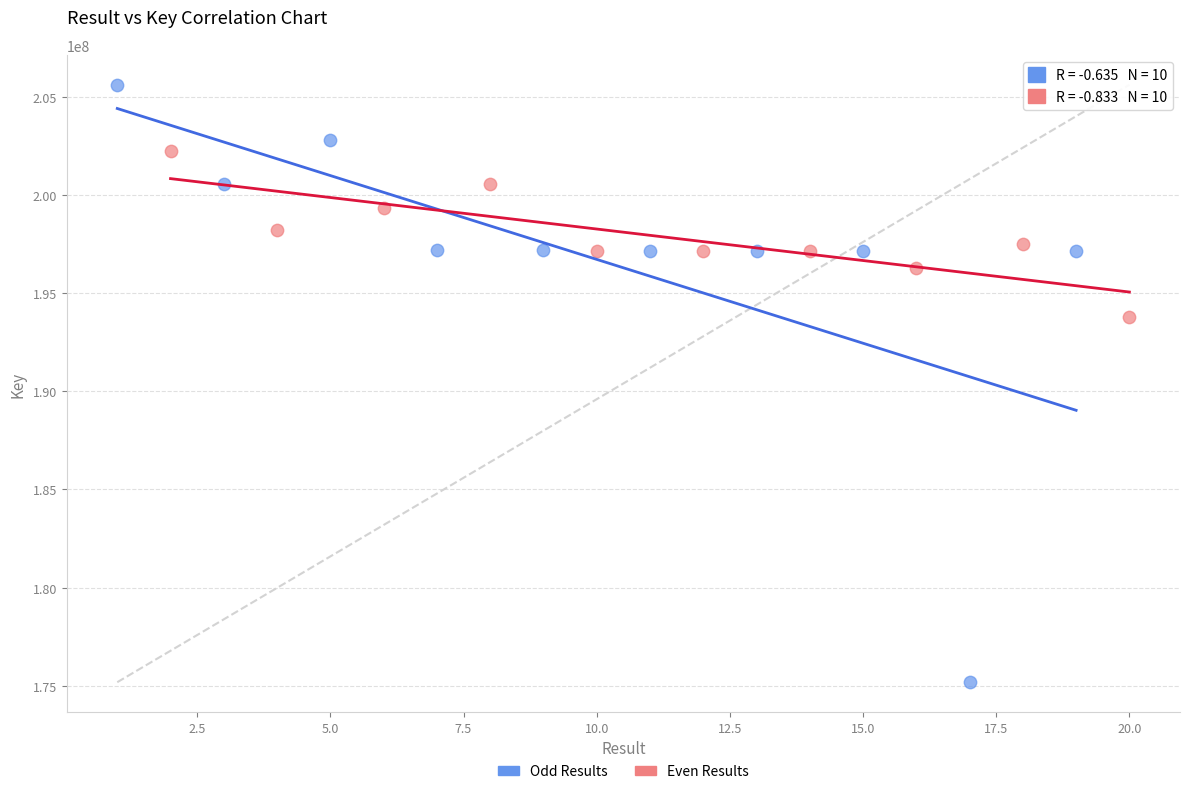

Which series has the largest Y range (max minus min)?

Odd Results